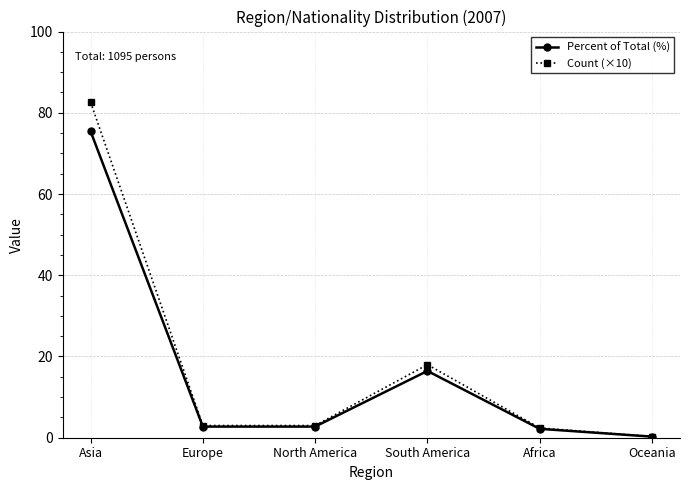

Reading left to right, extract all data points from this chart.

Percent of Total (%): 75.4	2.7	2.7	16.4	2.2	0.3
Count (×10): 82.6	3.0	3.0	18.0	2.4	0.3